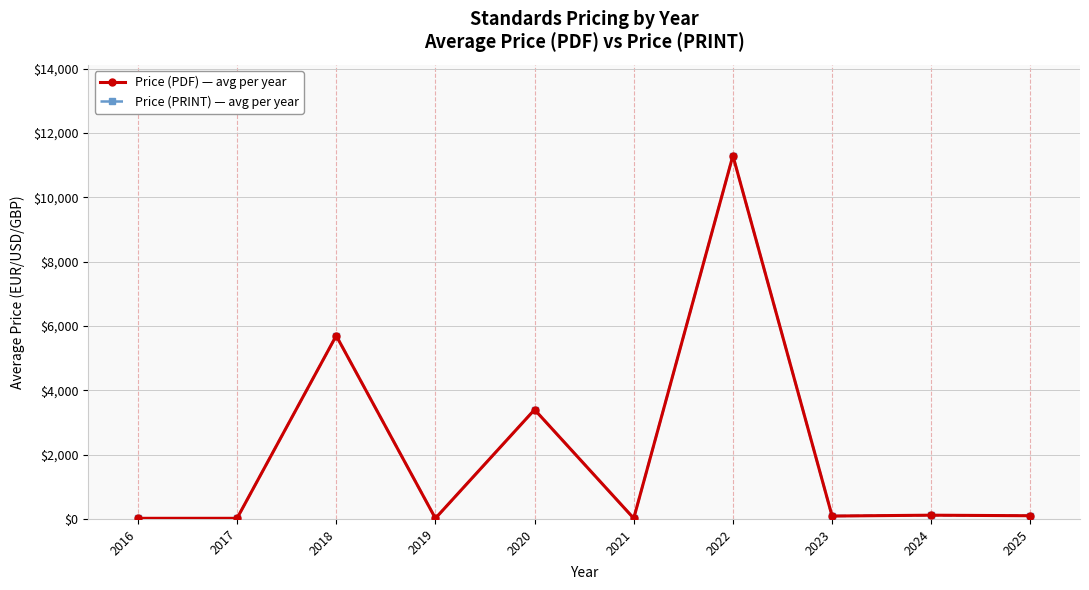

Where does the Price (PDF) — avg per year series first go above 100?

2018